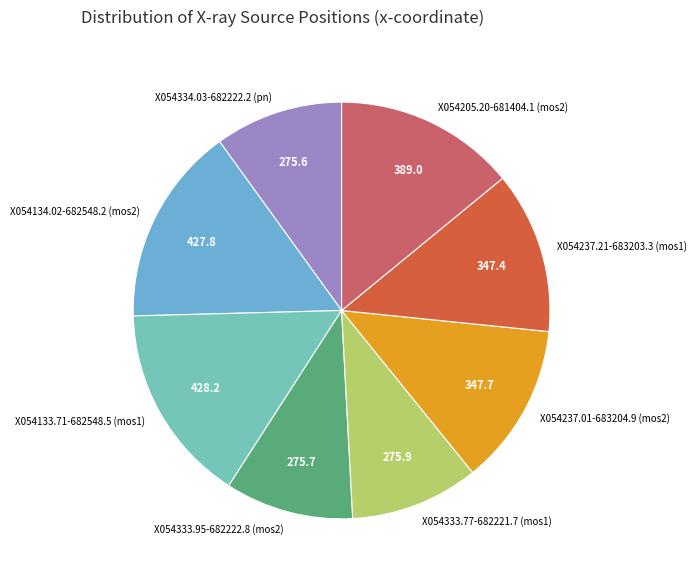

Combined, do X054237.21-683203.3 (mos1) and X054333.95-682222.8 (mos2) account for over 50%?

No